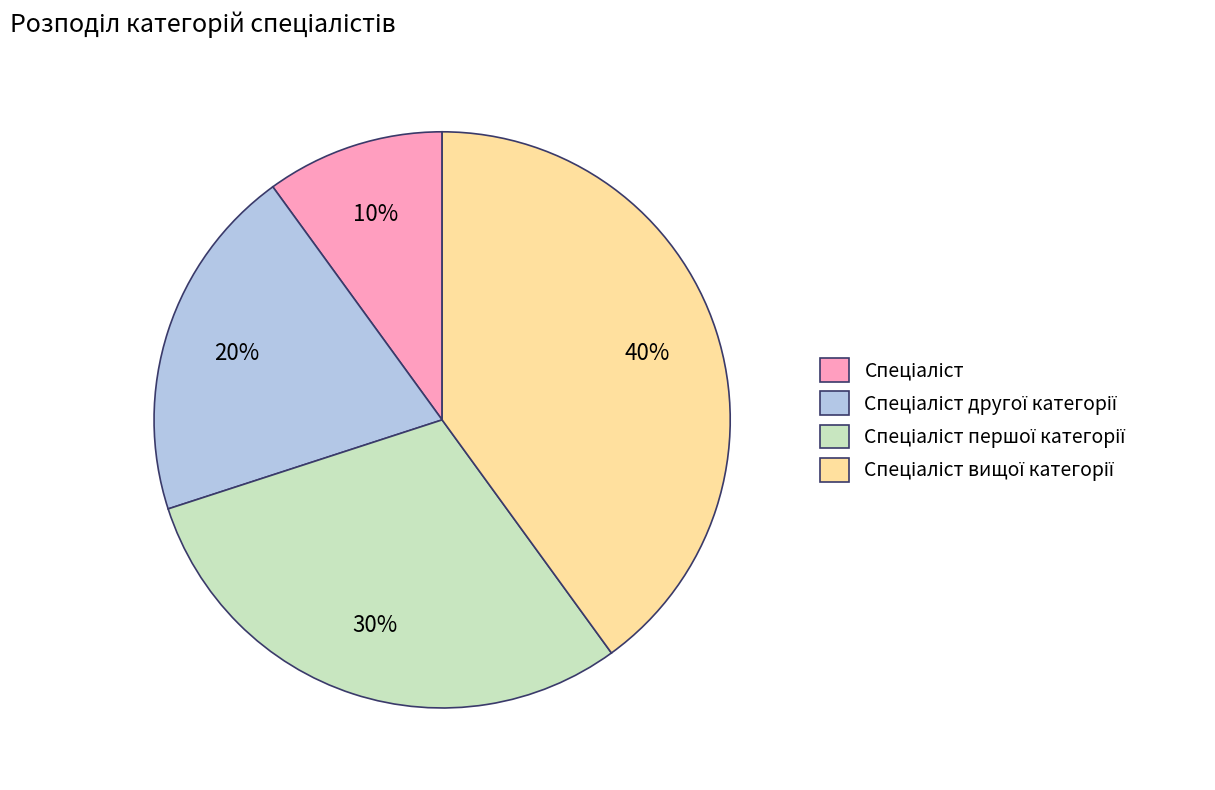

To the nearest percent, what is the difference between the largest and smallest slice percentages?

30%